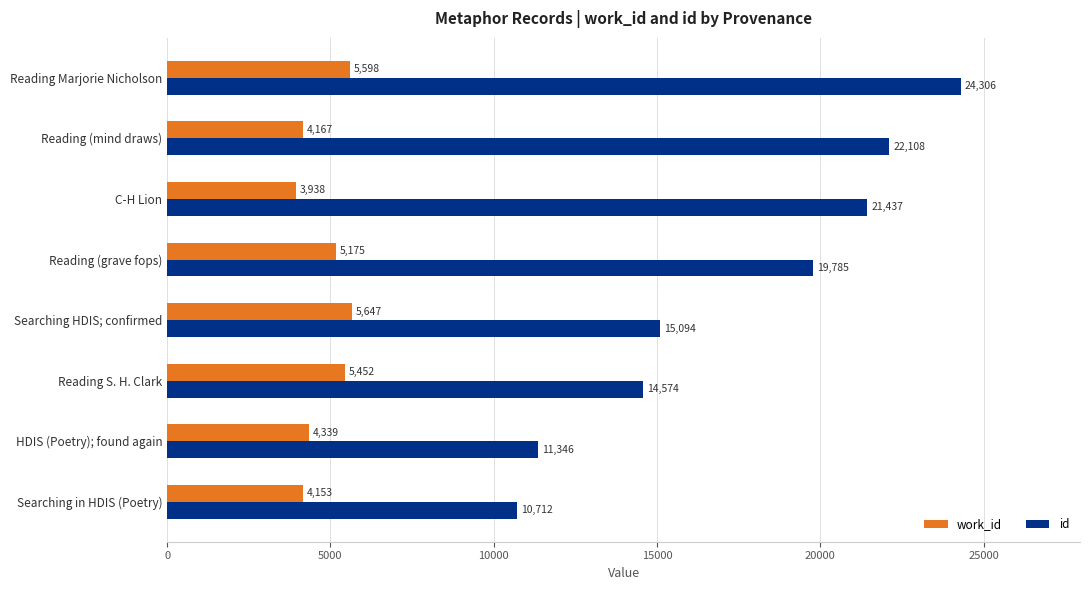

Rank the series by their maximum value, from highest to lowest.

id, work_id